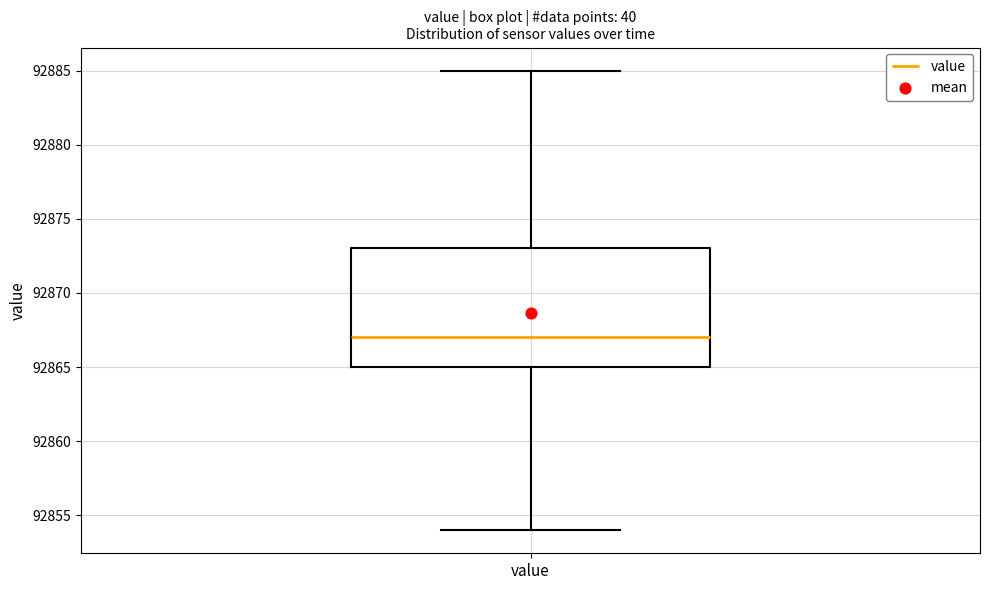

Transcribe this box plot: give where the median line is, the range the box spans, and where the two whiskers end, as read against the y-axis. The values are not printed on the chart, so give them approximately, as read against the axis.

median 92867, box 92865 to 92873, whiskers 92854 to 92885